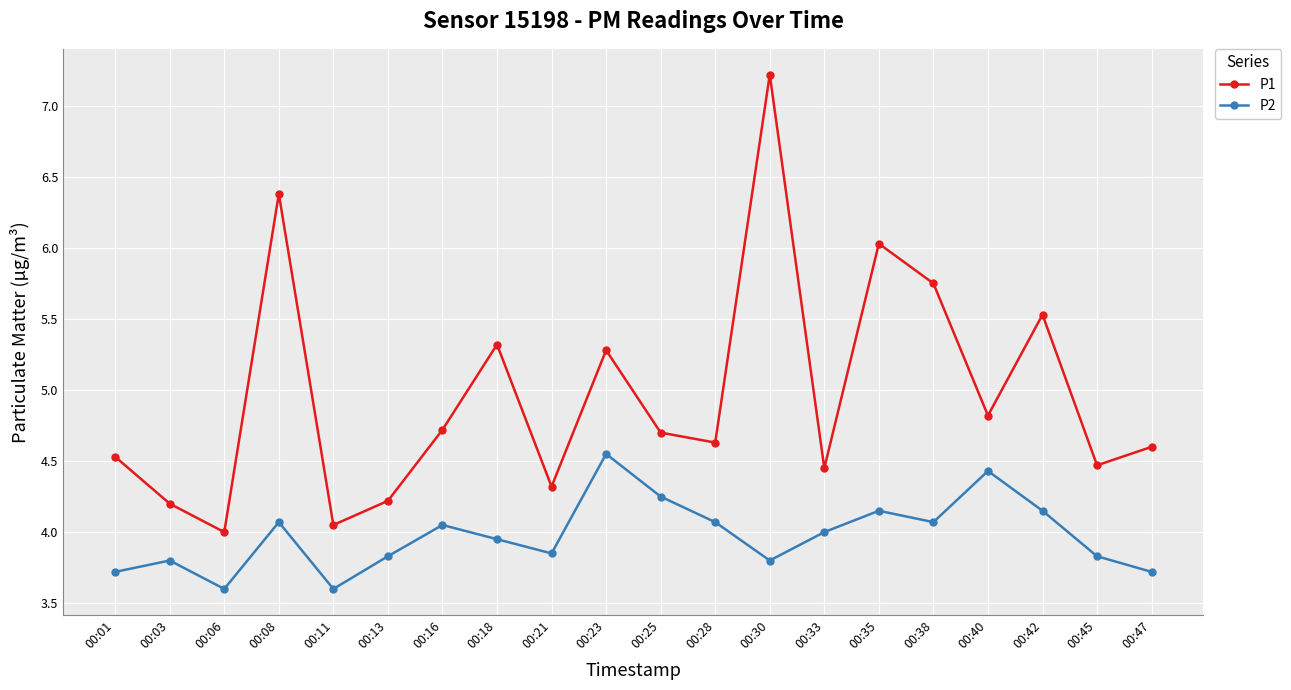

Is it true that P2 equals 4.0 at 00:33?

True